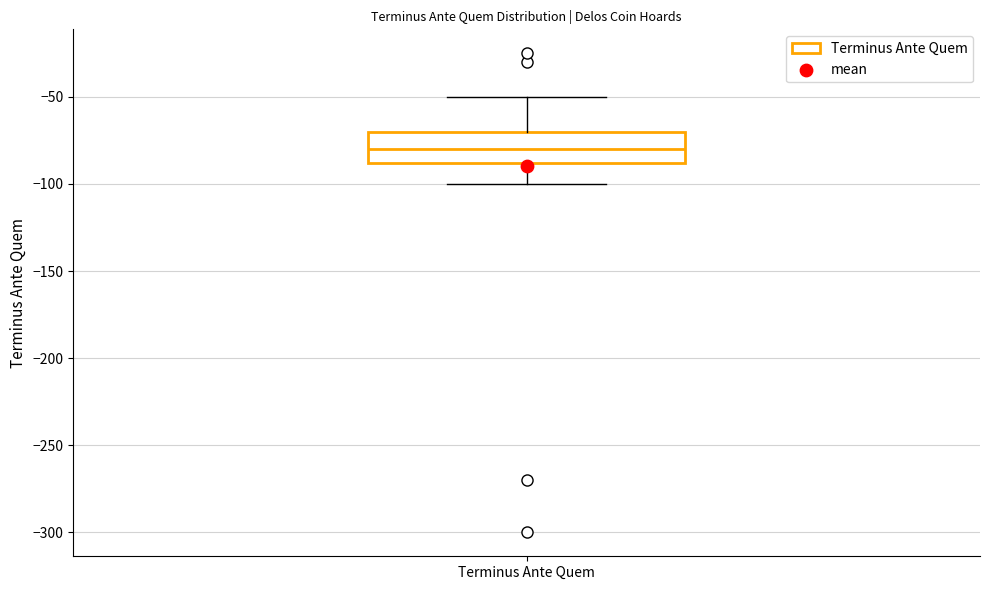

Read this box plot against the y-axis: the position of the median line, the range covered by the box, and the ends of both whiskers. The values are not printed on the chart, so give them approximately, as read against the axis.

median -80, box -90 to -70, whiskers -100 to -50